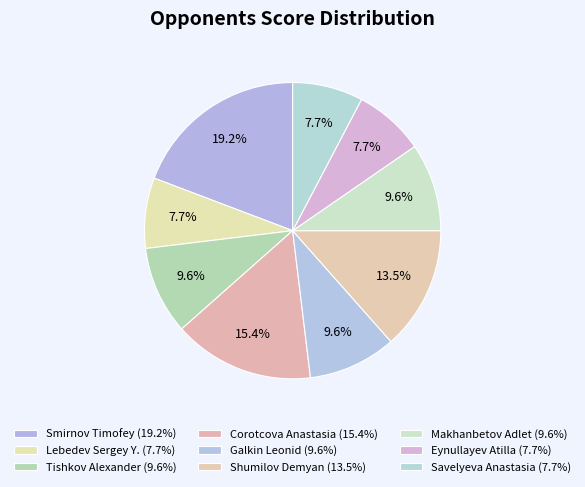

How many slices are in this pie chart?

9